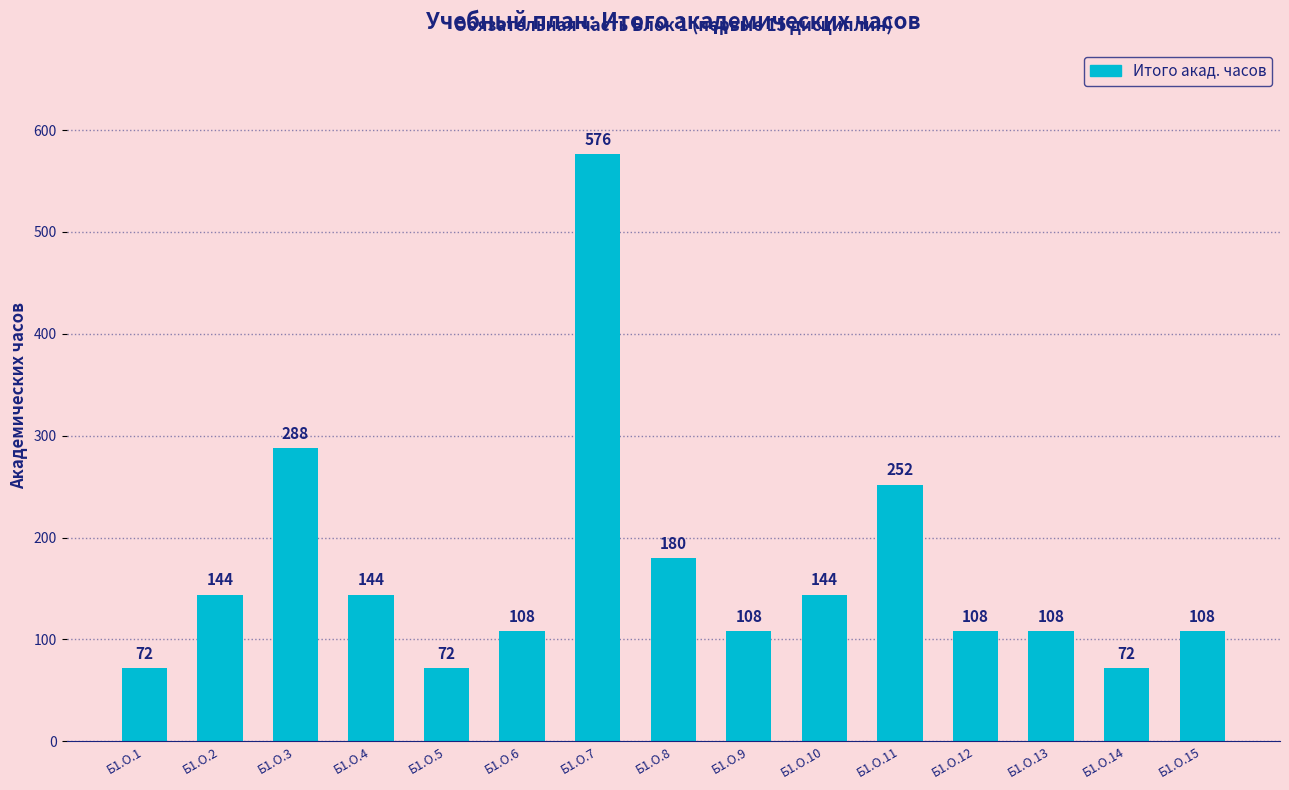

What is the value of the 4th bar from the left?

144